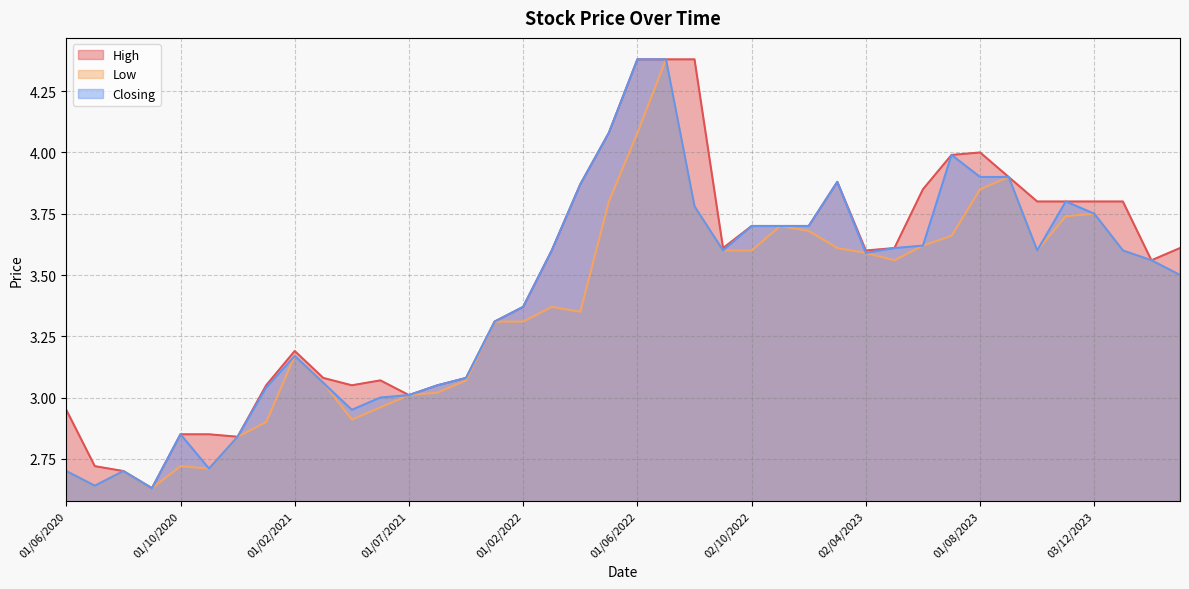

True or false: Low and Closing cross at least once.

False